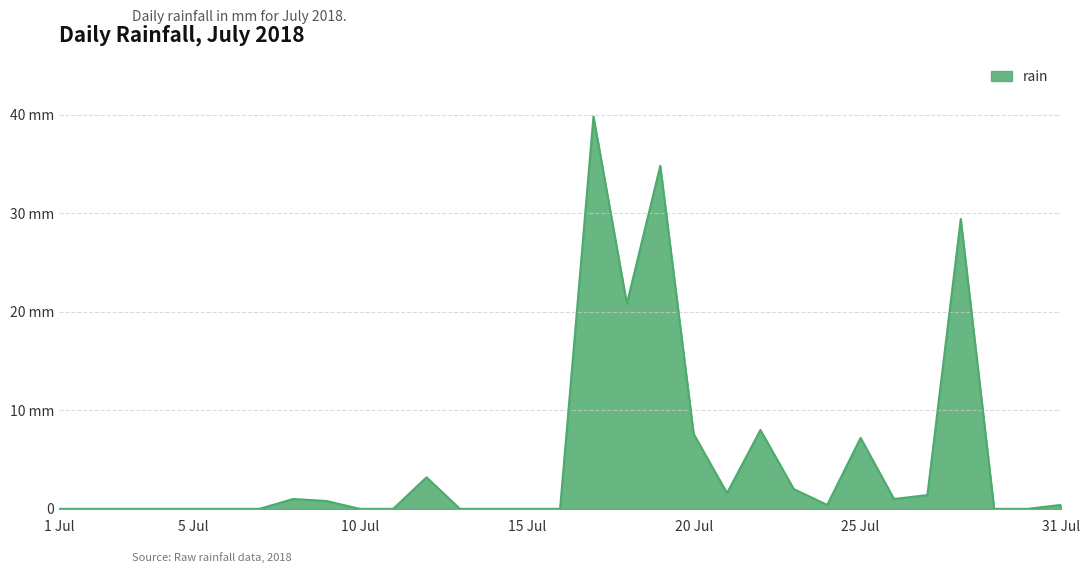

Does the chart have visible grid lines?

Yes